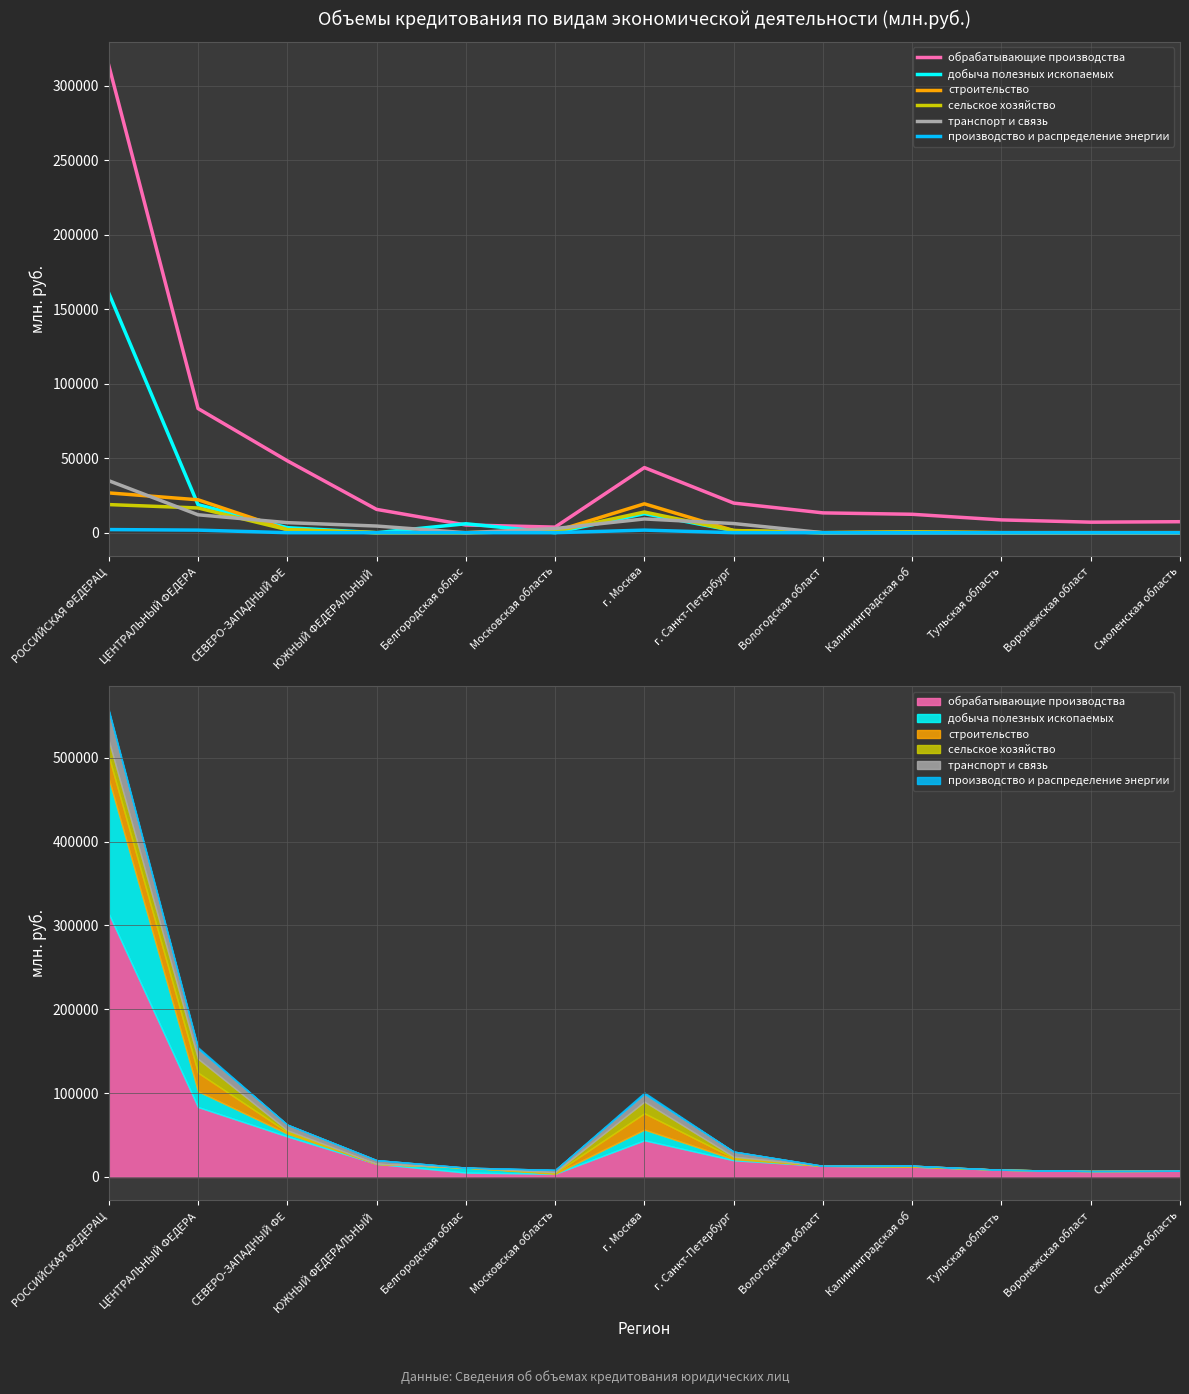

What are all the series names shown in the legend?

обрабатывающие производства, добыча полезных ископаемых, строительство, сельское хозяйство, транспорт и связь, производство и распределение энергии